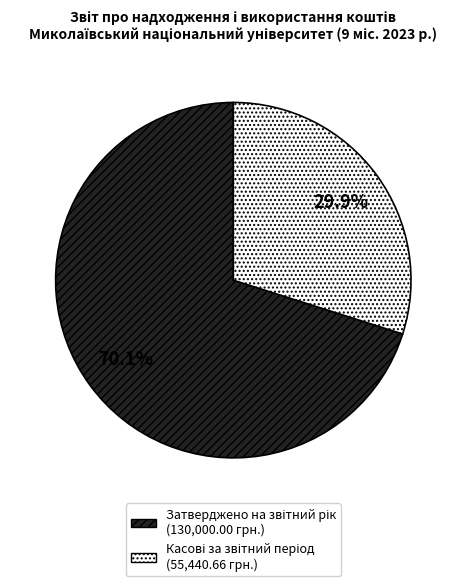

Is there any slice that represents more than half of the pie?

Yes